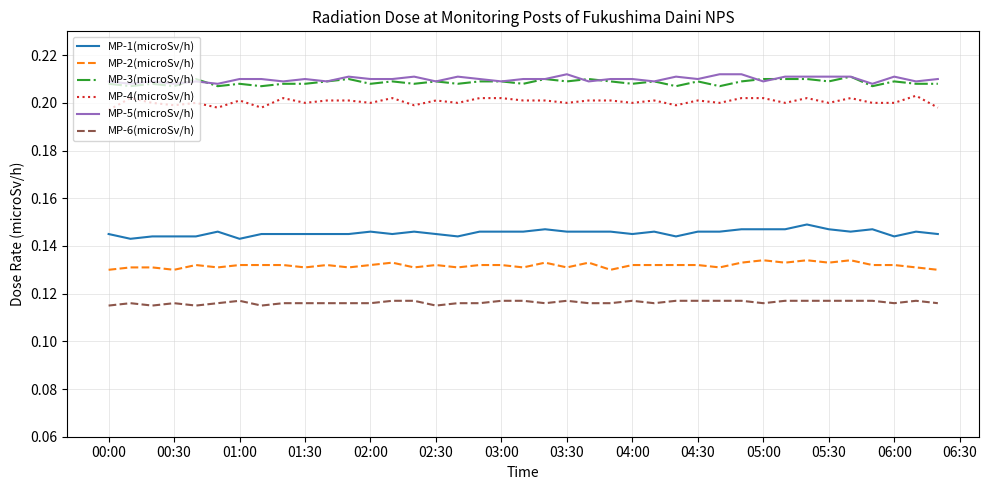

True or false: MP-2(microSv/h) and MP-1(microSv/h) cross at least once.

False